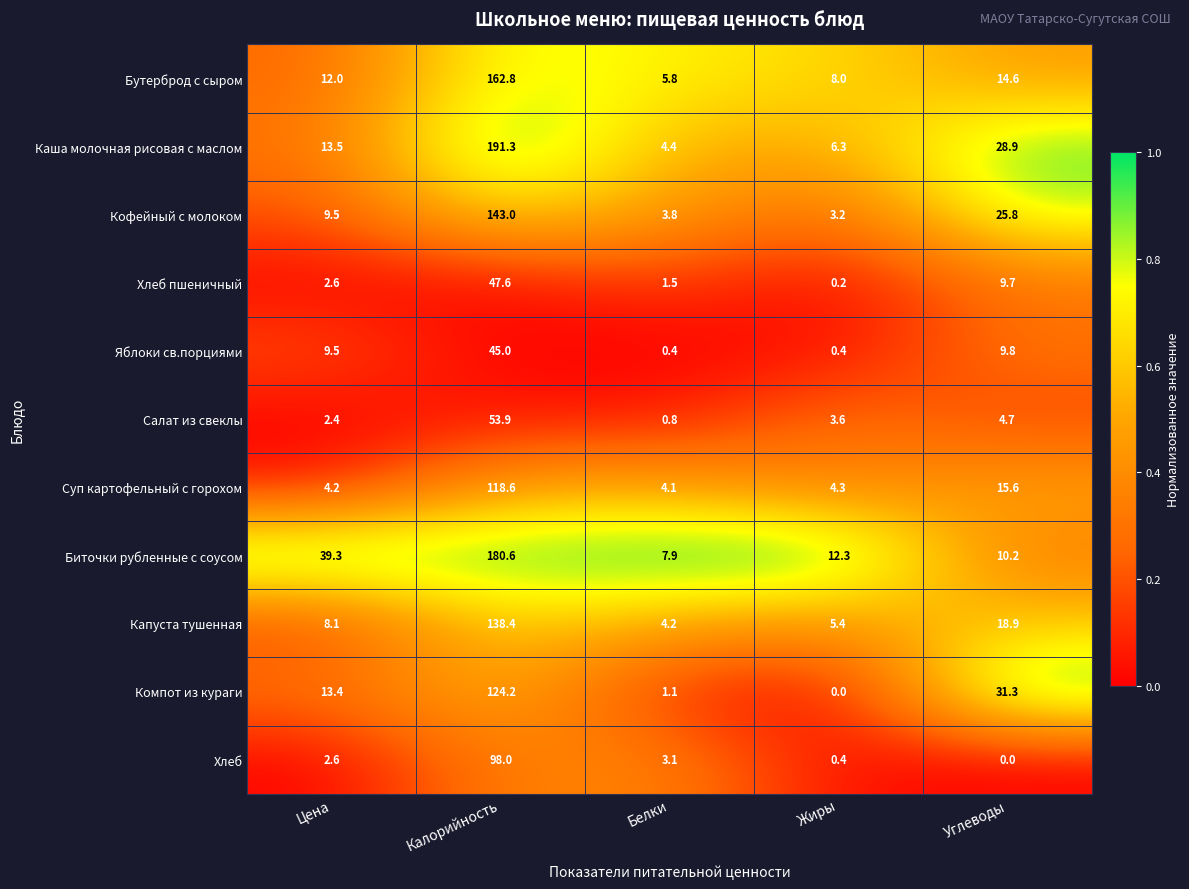

Which series changed the most between Цена and Калорийность?

Каша молочная рисовая с маслом